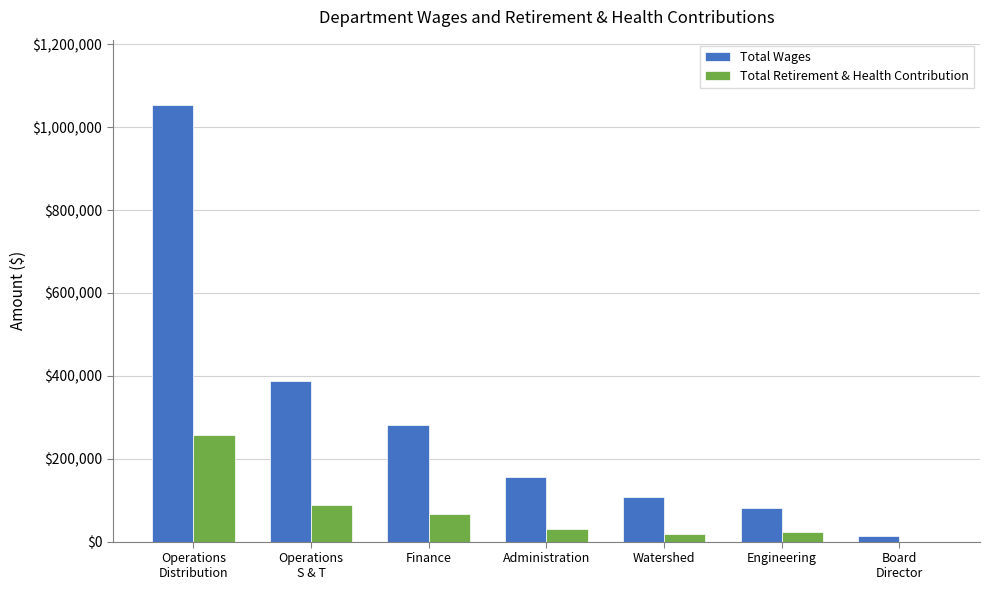

At which category is the sum across all series the highest?

Operations
Distribution